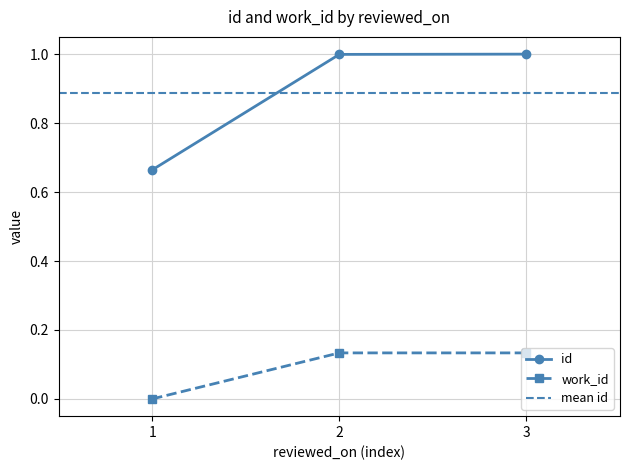

Is the value of work_id at 2 greater than the value of id at 2?

No